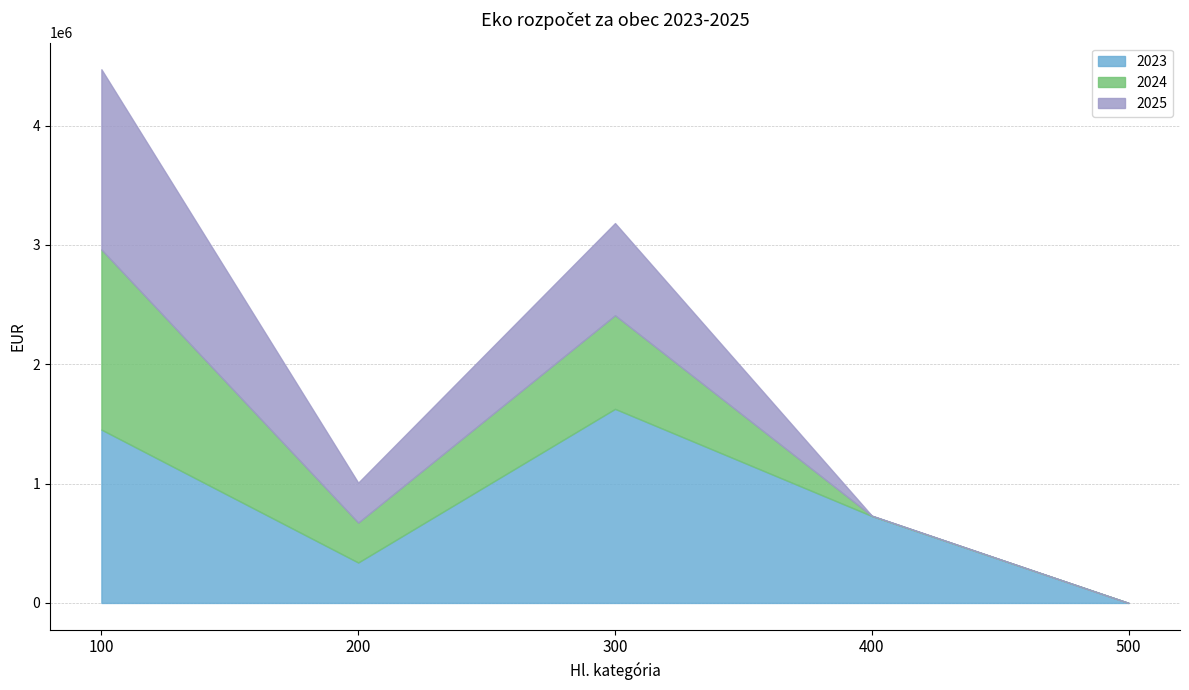

The value of 2024 at 400 is 2927. True or false?

False